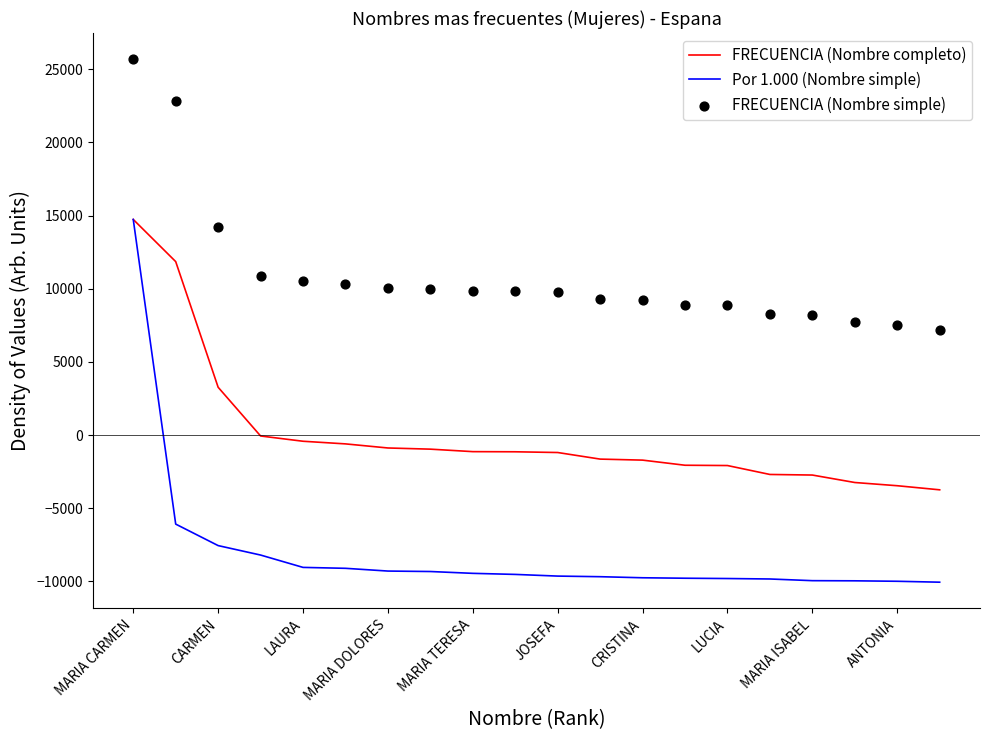

What are all the series names shown in the legend?

FRECUENCIA (Nombre completo), Por 1.000 (Nombre simple), FRECUENCIA (Nombre simple)